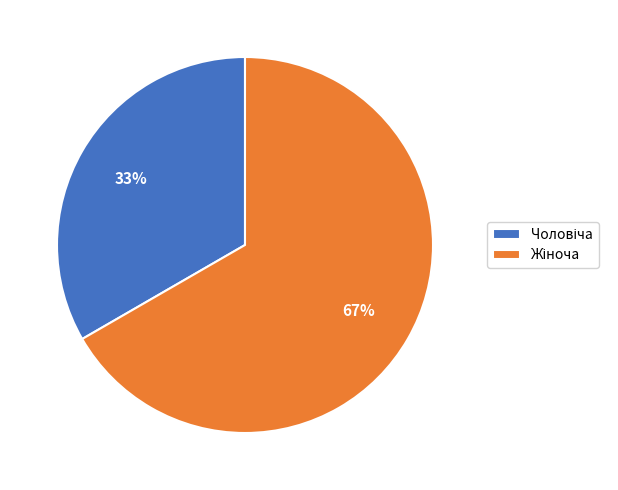

Does any single category account for the majority?

Yes